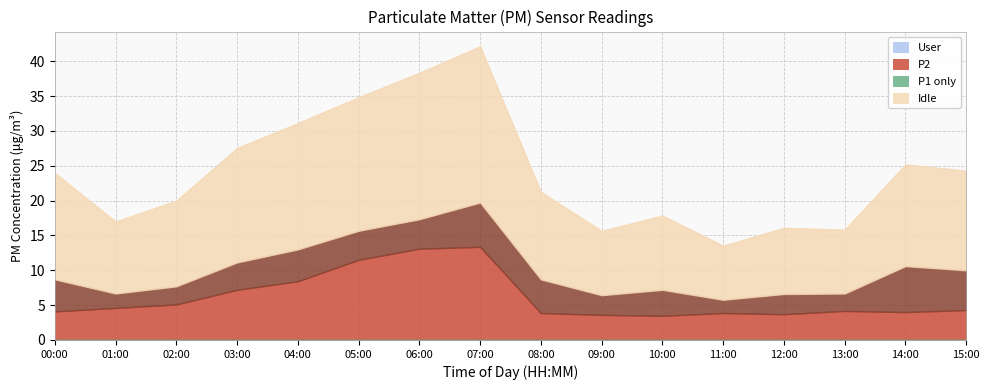

At which label is Idle closest to 15?

00:00